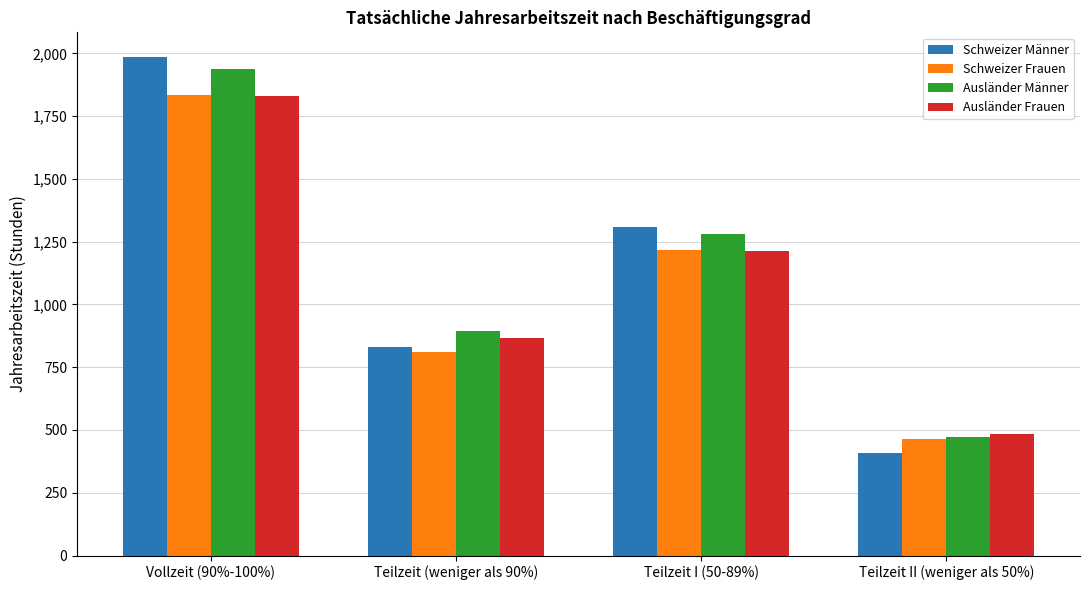

The Ausländer Frauen series shows 400.7 at Vollzeit (90%-100%). True or false?

False